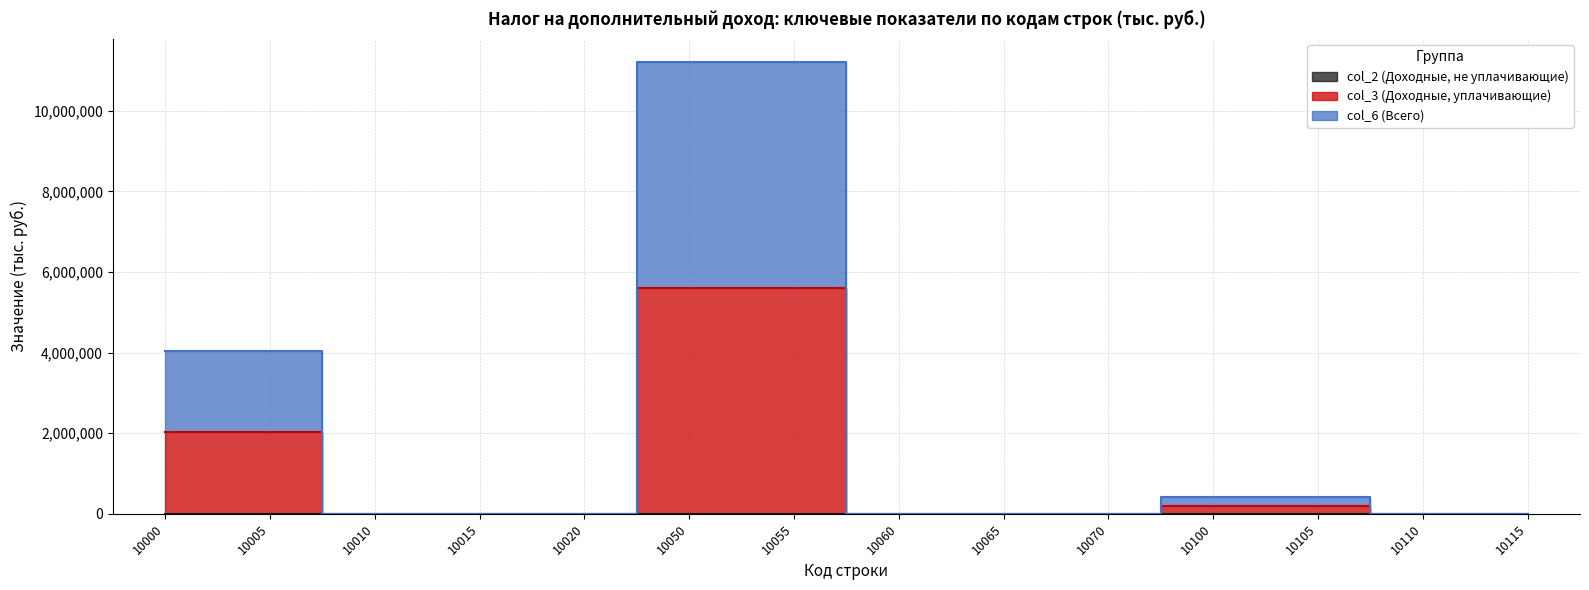

Which series has the largest range (max minus min)?

col_6 (Всего)